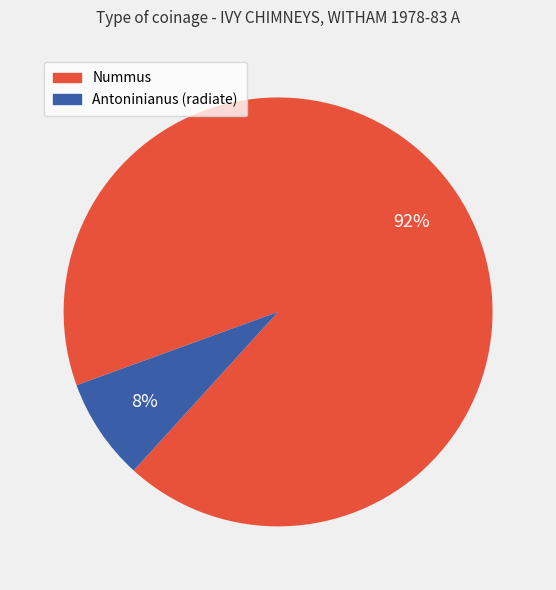

Between Nummus and Antoninianus (radiate), which is larger?

Nummus